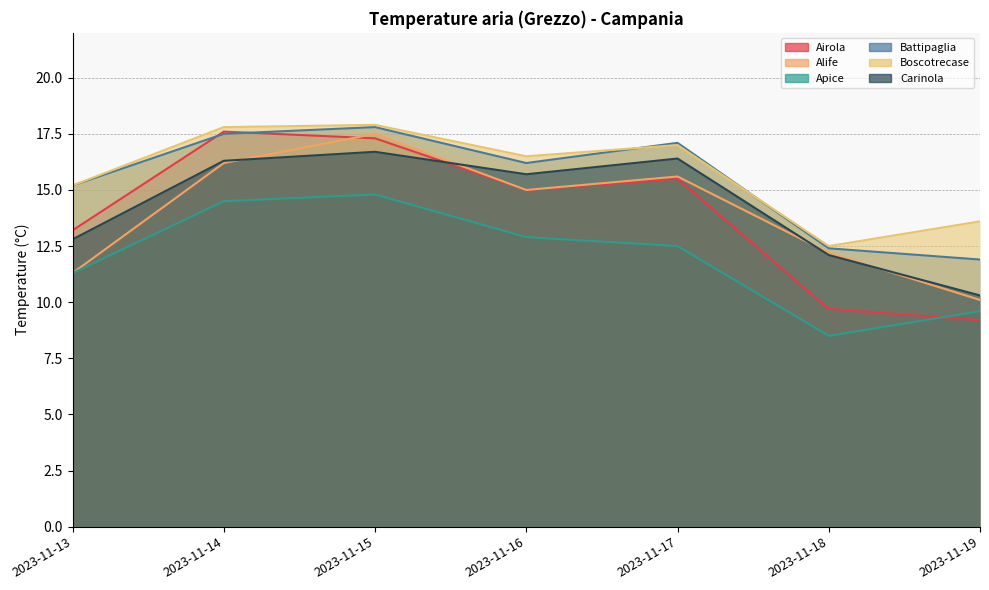

The Apice series shows 11.2 at 2023-11-18. True or false?

False